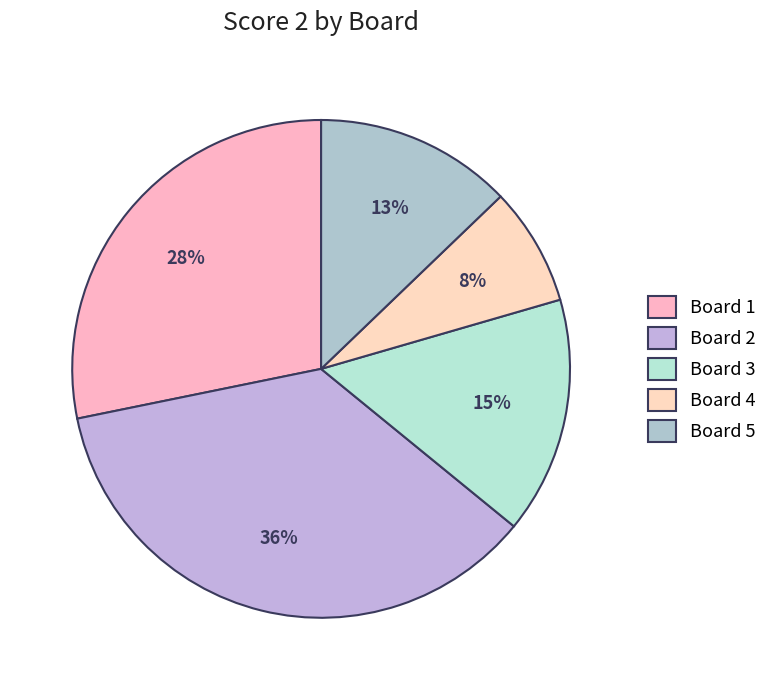

To the nearest percent, what is the difference between the Board 2 and Board 4 slice percentages?

28%